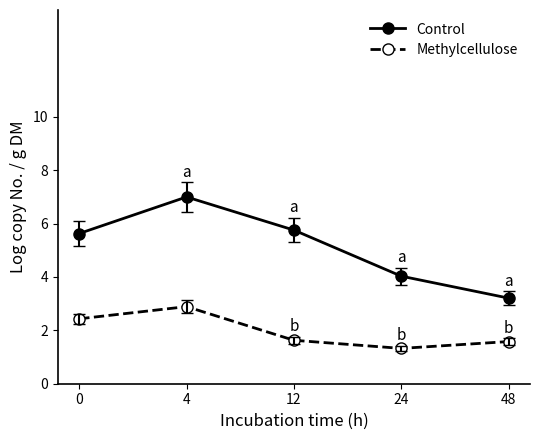

Reading right to left, what are all the values shown in this chart?

Control: 3.2	4.0	5.8	7.0	5.6
Methylcellulose: 1.6	1.3	1.6	2.9	2.4